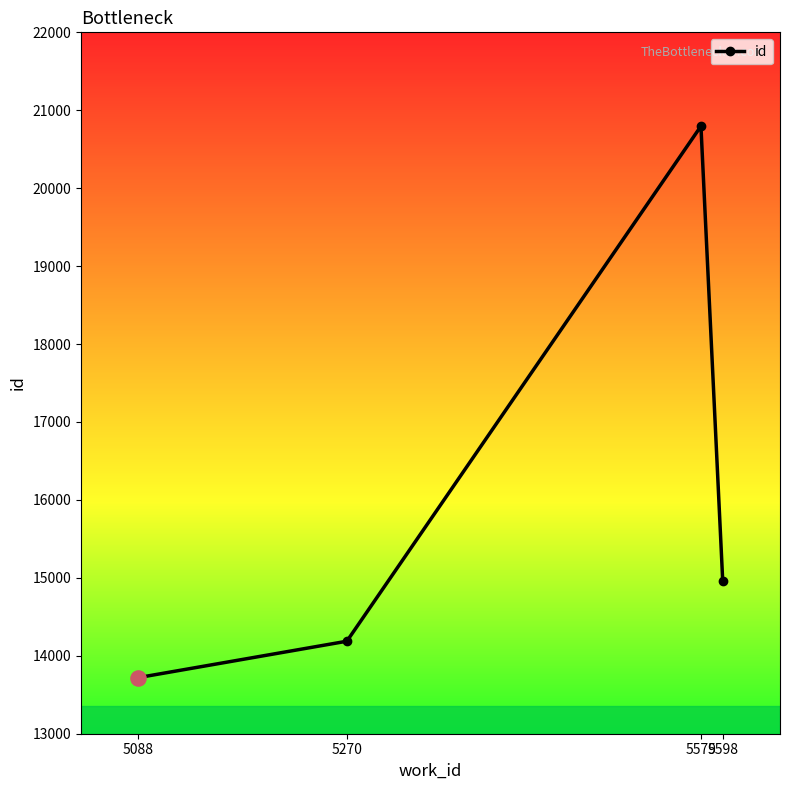

Approximately how many times larger is the value at 5579 compared to 5598?

1.4